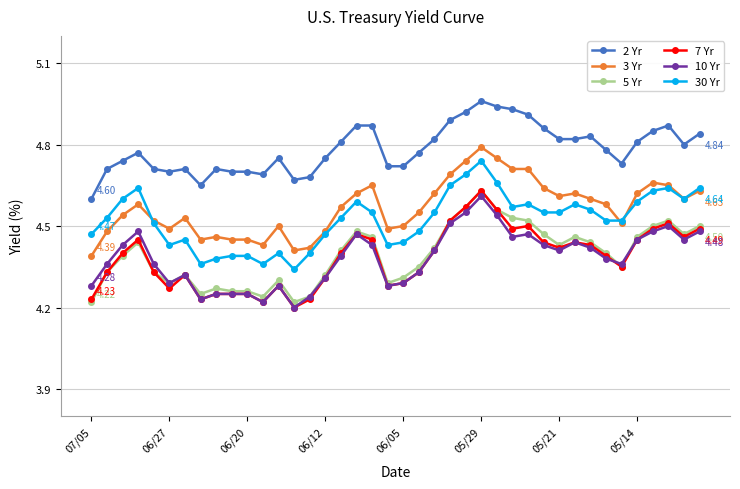

Which series has the largest total across all categories?

2 Yr